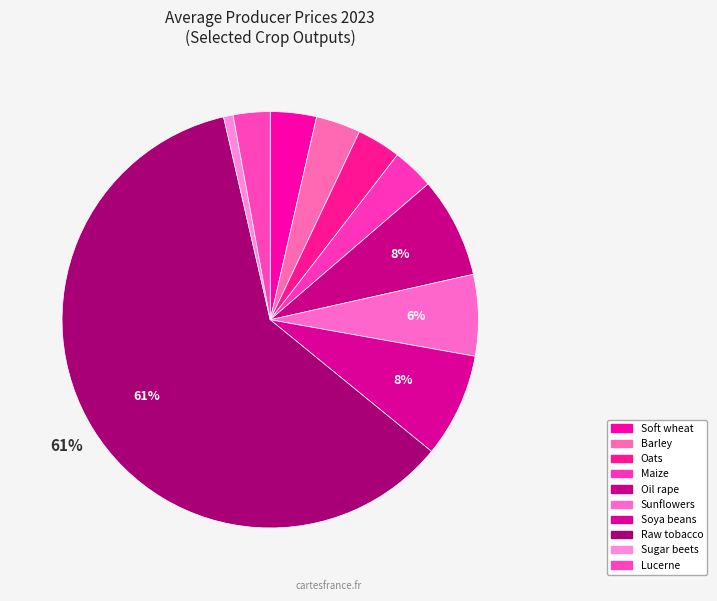

To the nearest percent, what percentage of the pie is Soft wheat?

4%